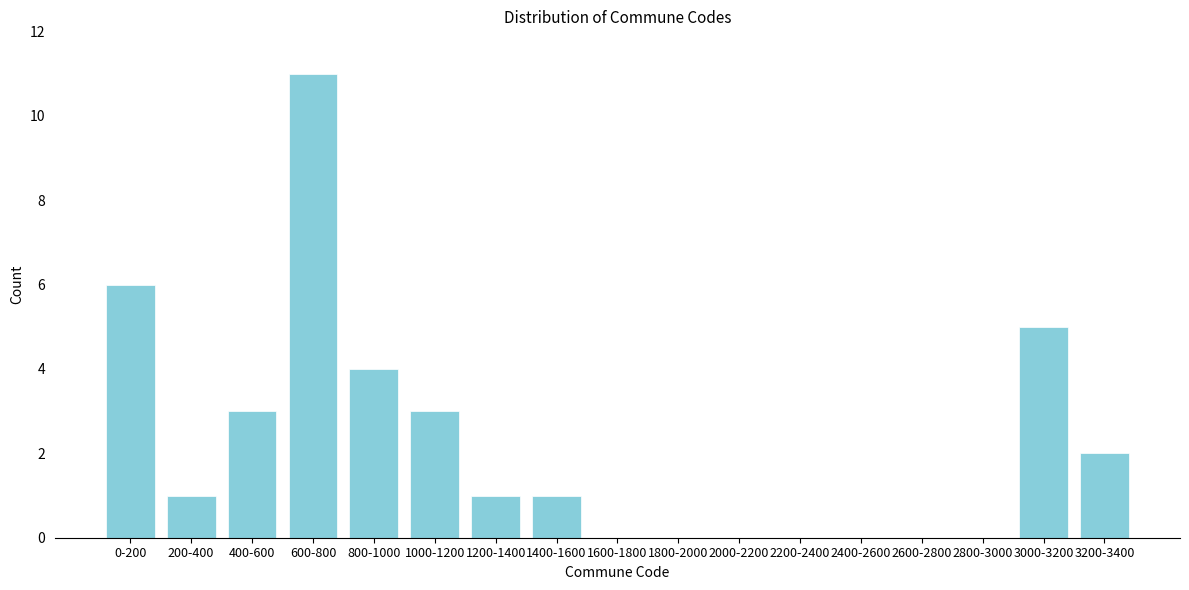

Reading left to right, extract all data points from this chart.

0-200=6	200-400=1	400-600=3	600-800=11	800-1000=4	1000-1200=3	1200-1400=1	1400-1600=1	1600-1800=0	1800-2000=0	2000-2200=0	2200-2400=0	2400-2600=0	2600-2800=0	2800-3000=0	3000-3200=5	3200-3400=2